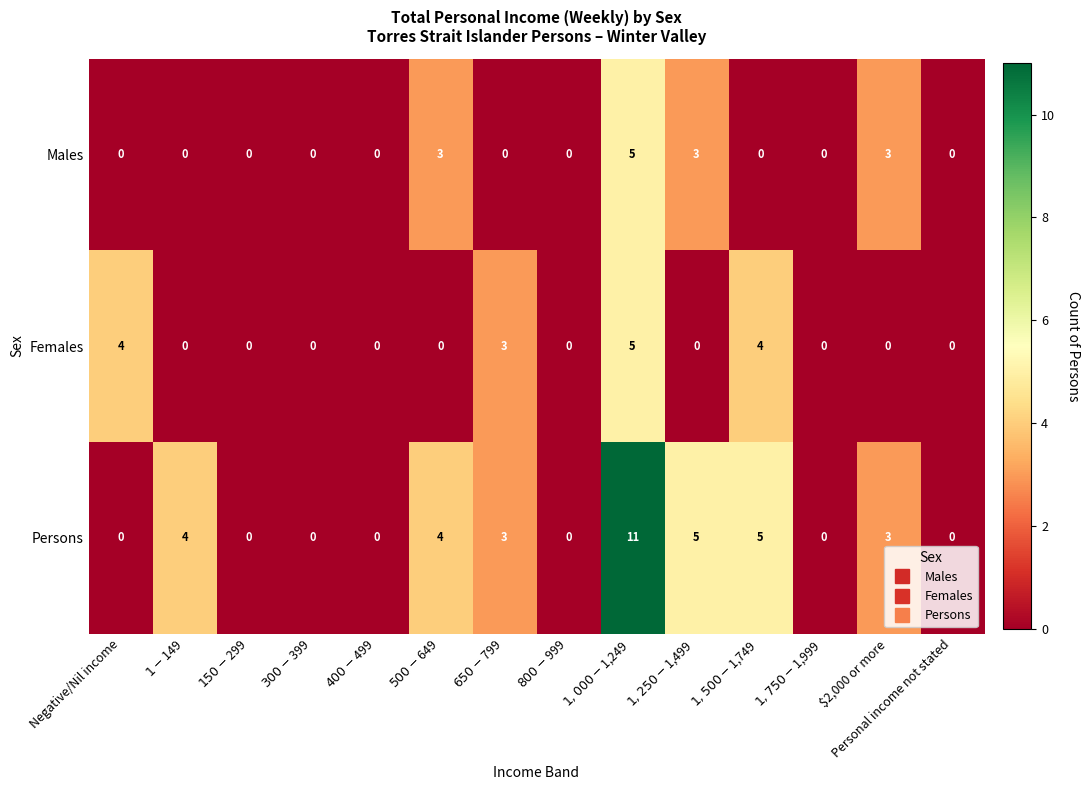

What is the difference between the highest and lowest values at $2,000 or more?

3